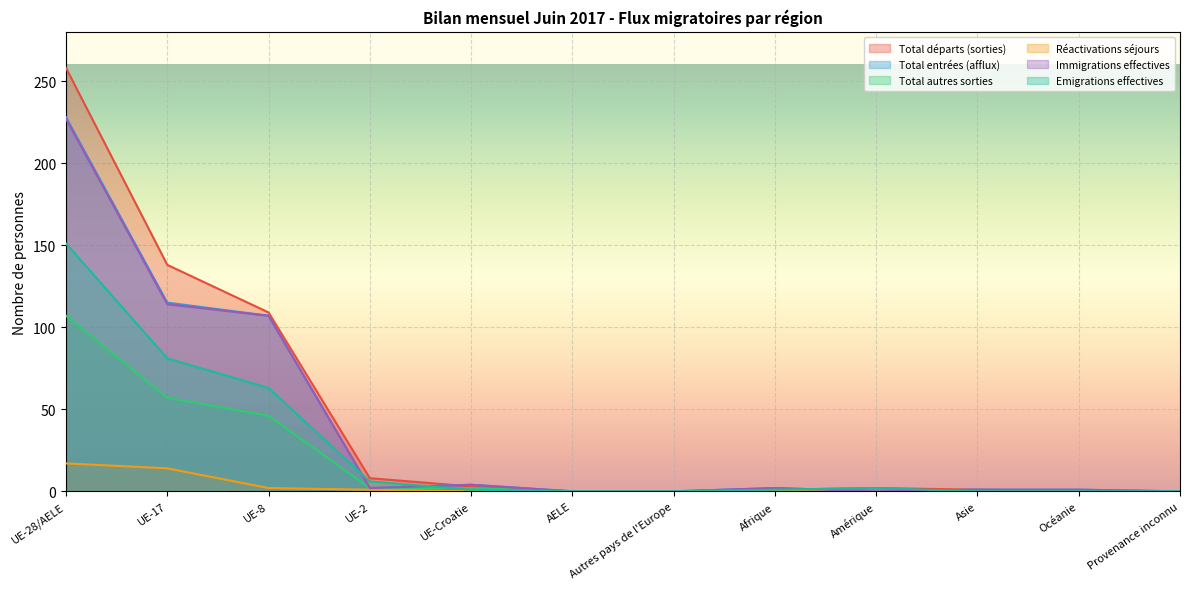

What position from the right is Afrique?

5